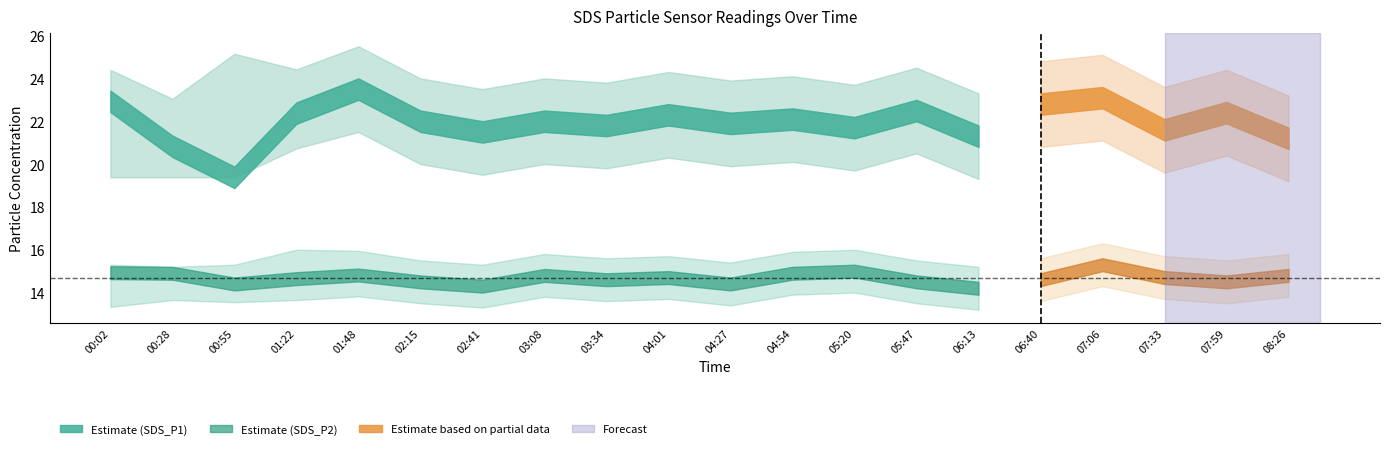

What is the difference between the SDS_P2_lower values at 04:01 and 03:08?

0.1